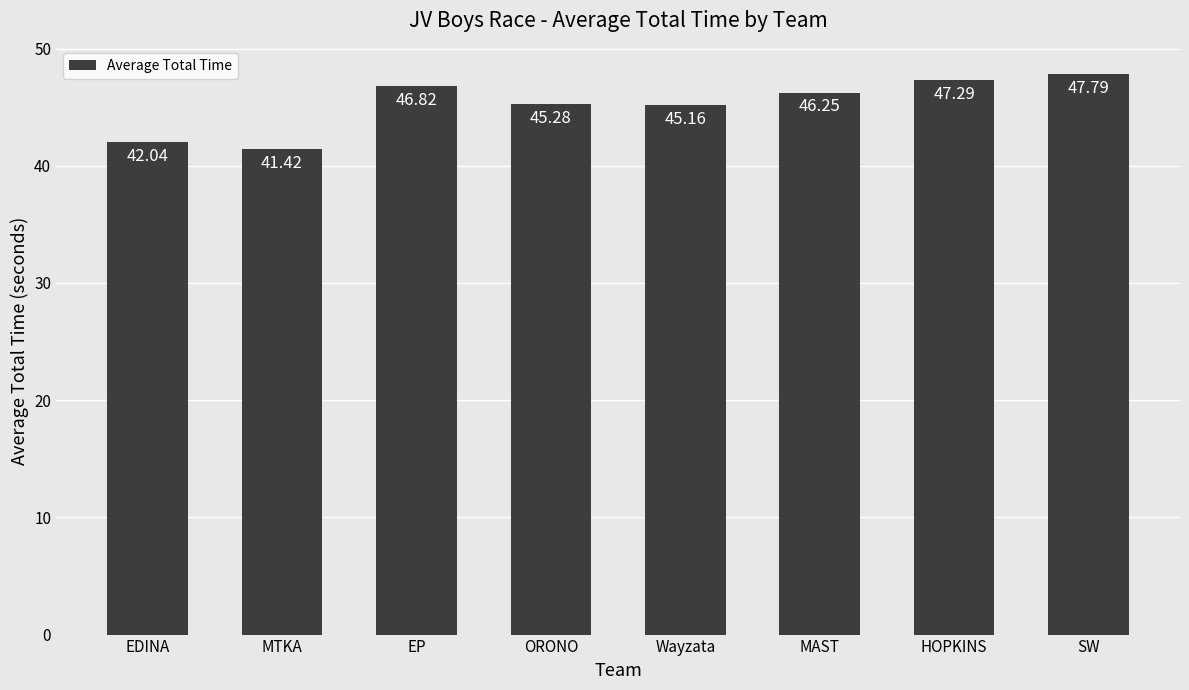

Is it true that the value at SW is 69.8?

False